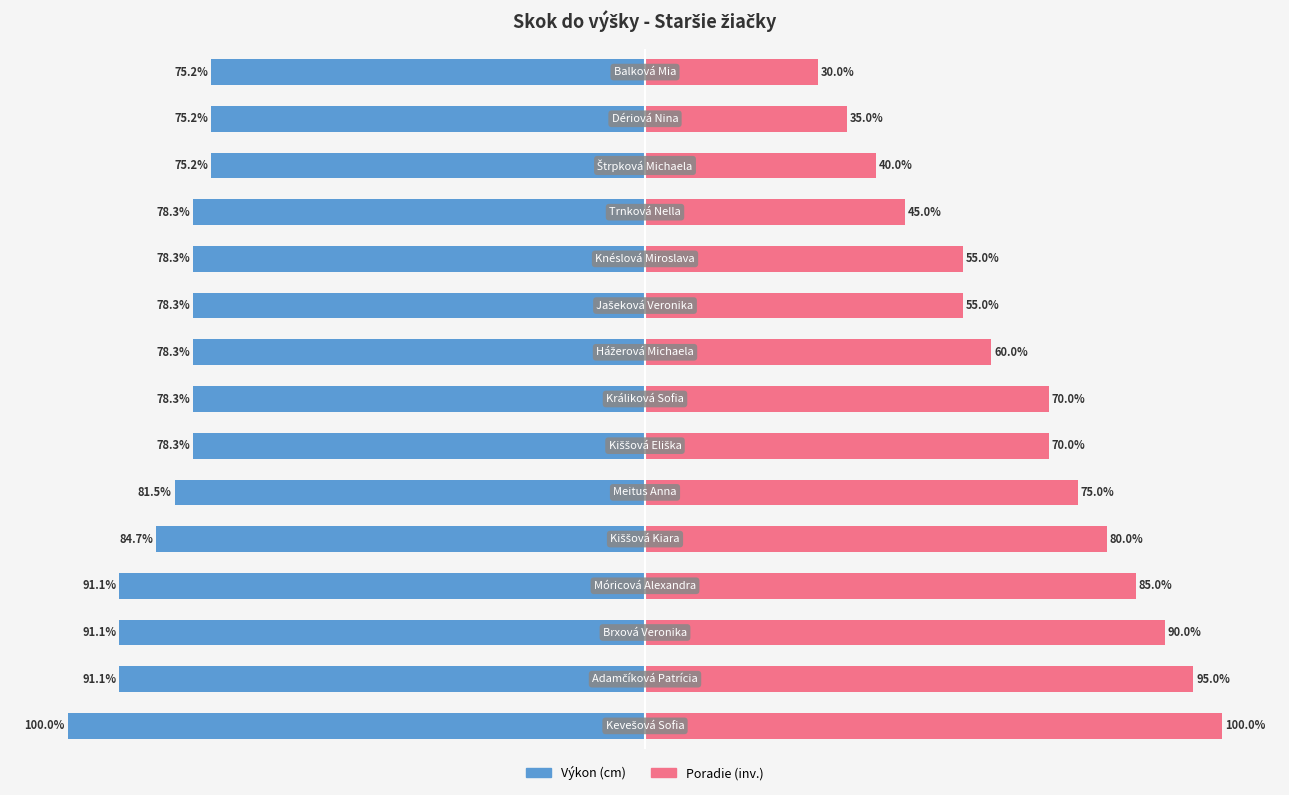

Is the value of Výkon (cm) at 9 greater than the value of Poradie (inv.) at 13?

No